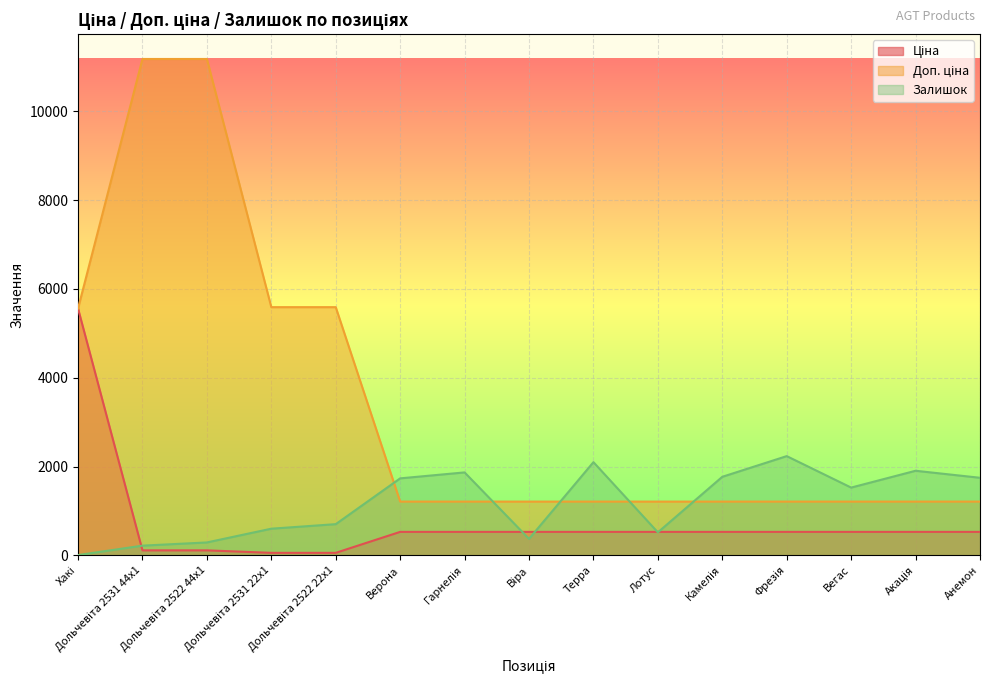

Where does the Ціна series first go above 528?

Хакі